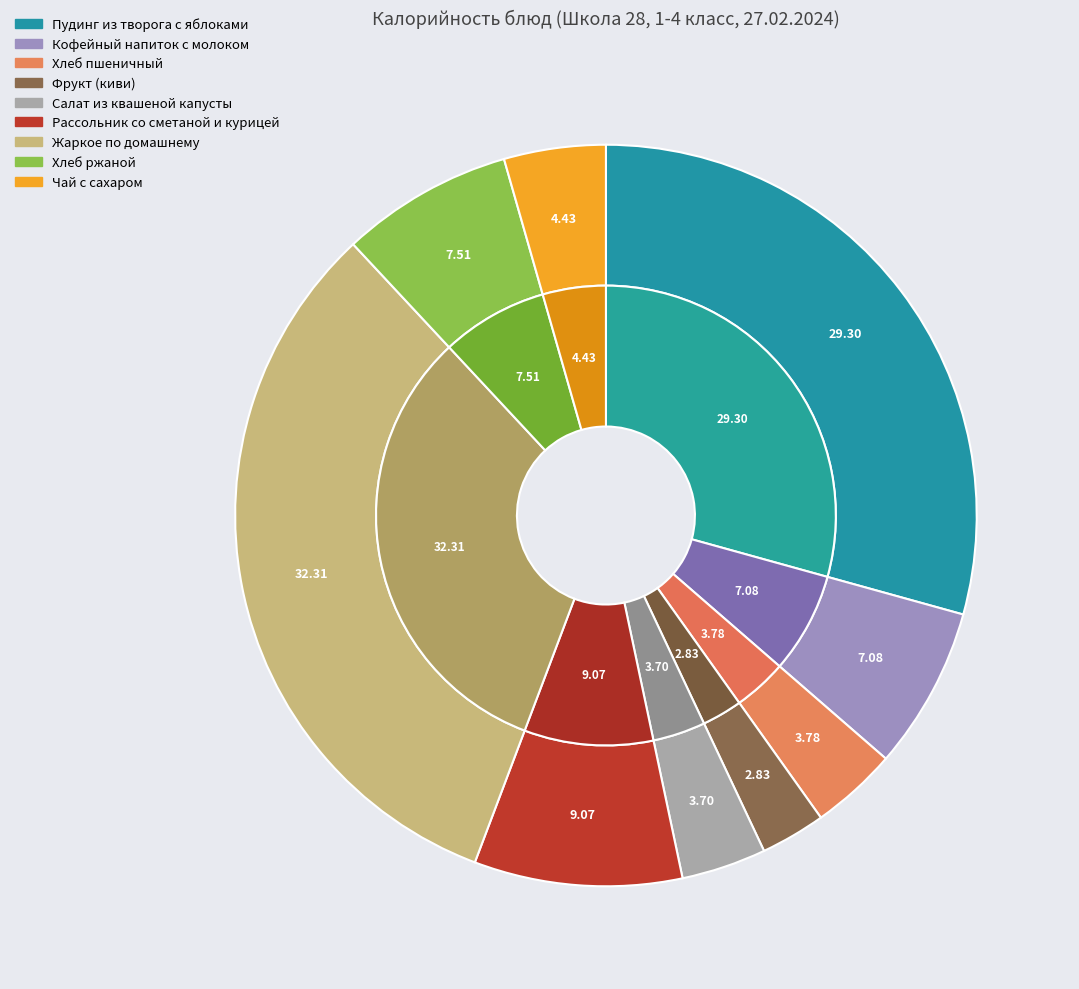

What is the ratio of the value at Пудинг из творога с яблоками to the value at Фрукт (киви)?

10.4